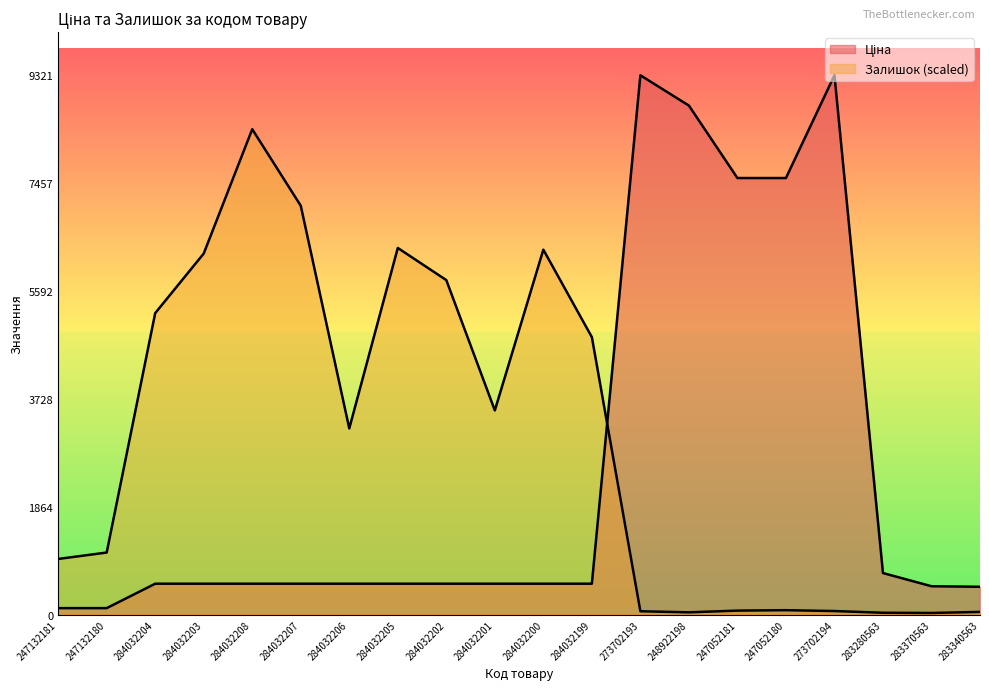

How many categories are shown in the chart?

20